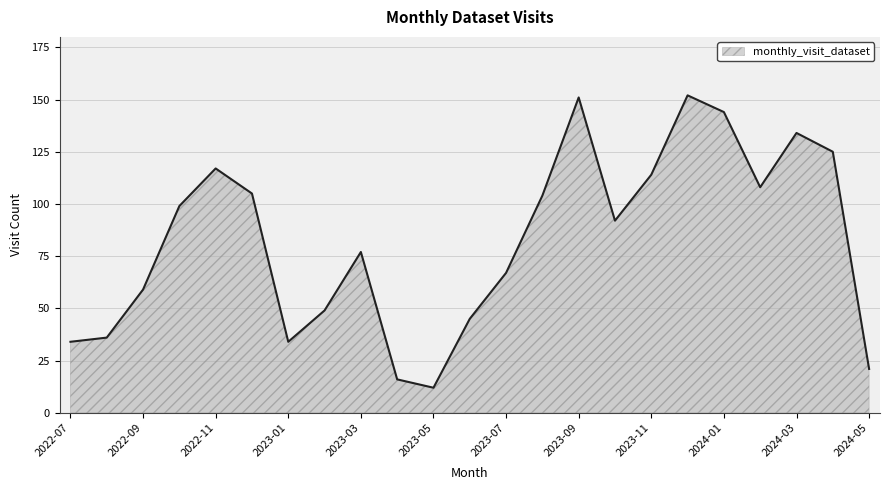

What is the minimum value shown in the chart?

12